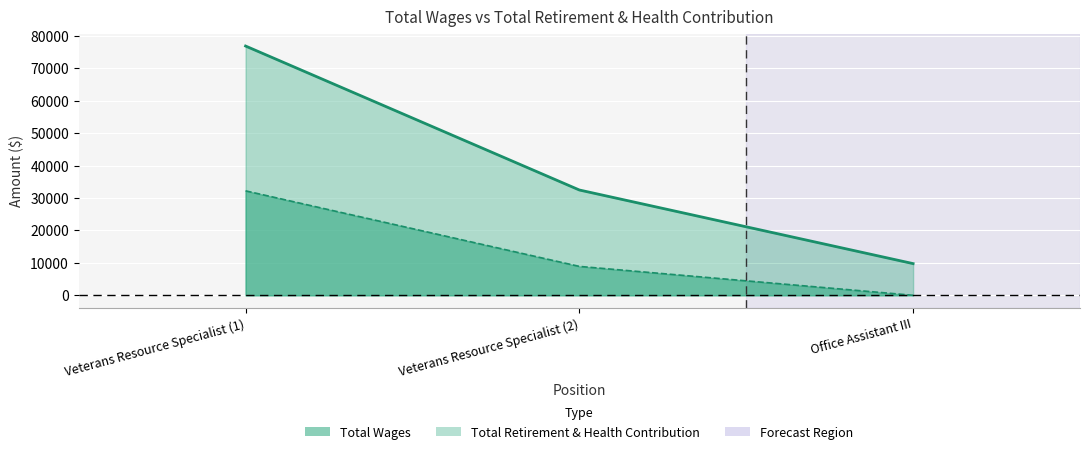

The total_wages series shows 9768 at Office Assistant III. True or false?

True